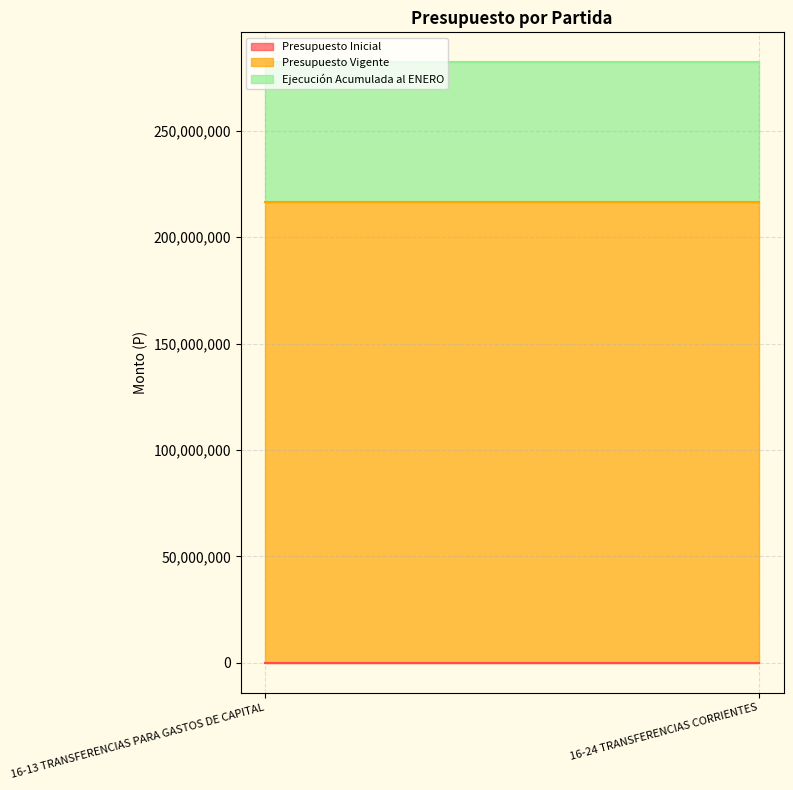

Between 16-13 TRANSFERENCIAS PARA GASTOS DE CAPITAL and 16-24 TRANSFERENCIAS CORRIENTES, which series saw the biggest shift?

Presupuesto Inicial